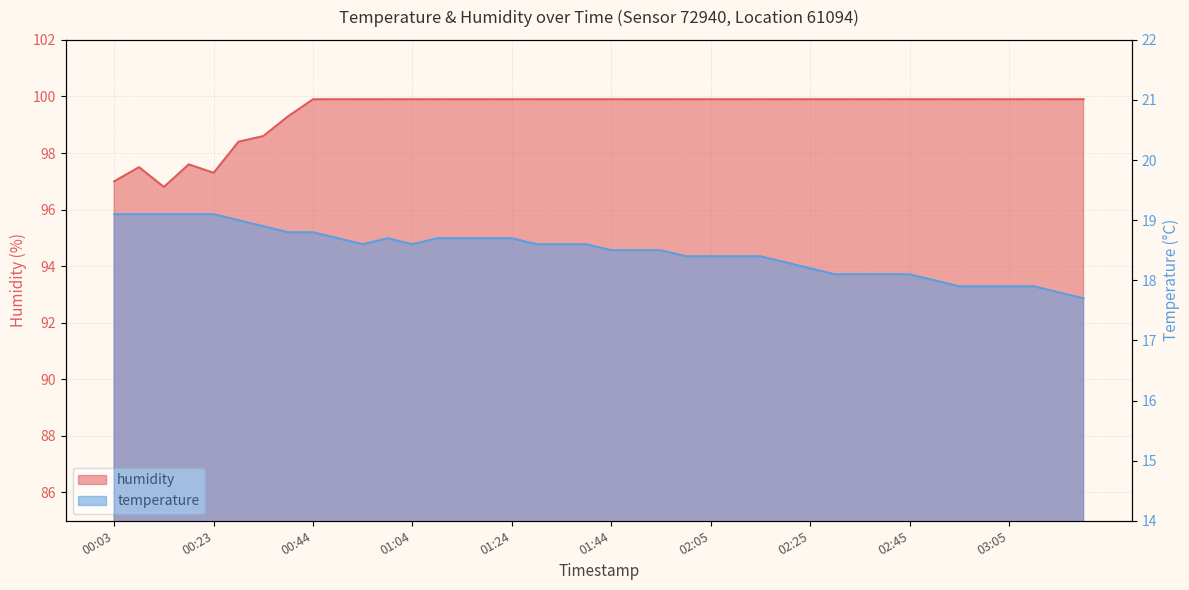

What is the sum of the humidity values at 01:49 and 02:35?

199.8